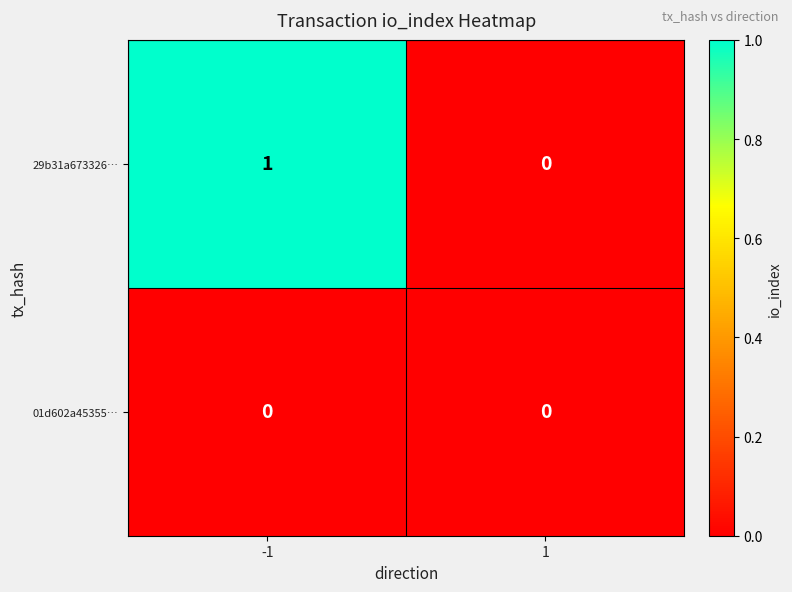

Rank the series by their average value, from highest to lowest.

29b31a673326…, 01d602a45355…